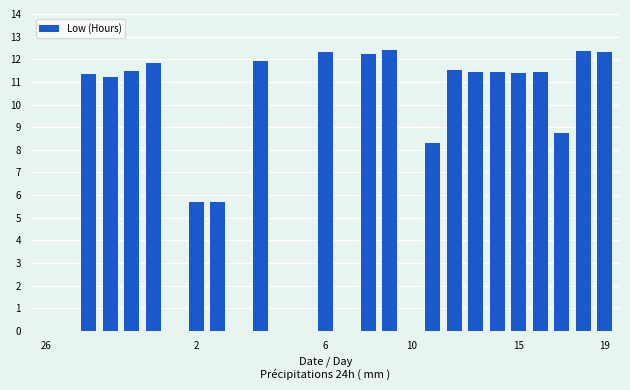

What is the greatest value displayed?

12.4